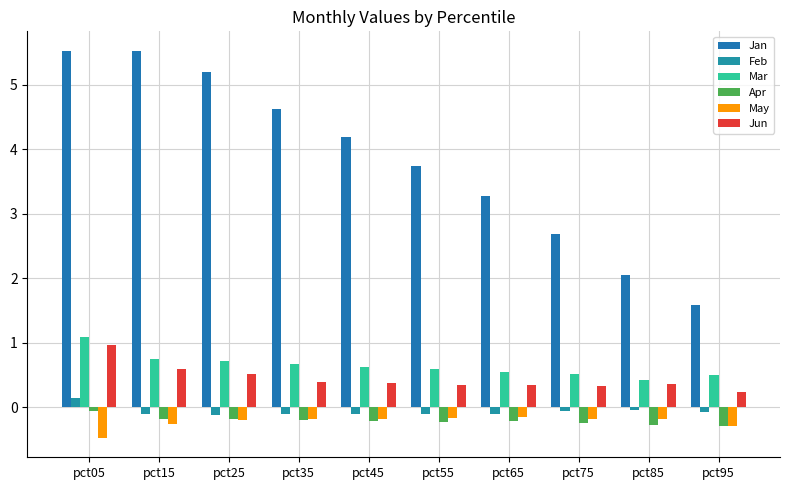

Is the value of May at pct85 greater than the value of Jun at pct75?

No